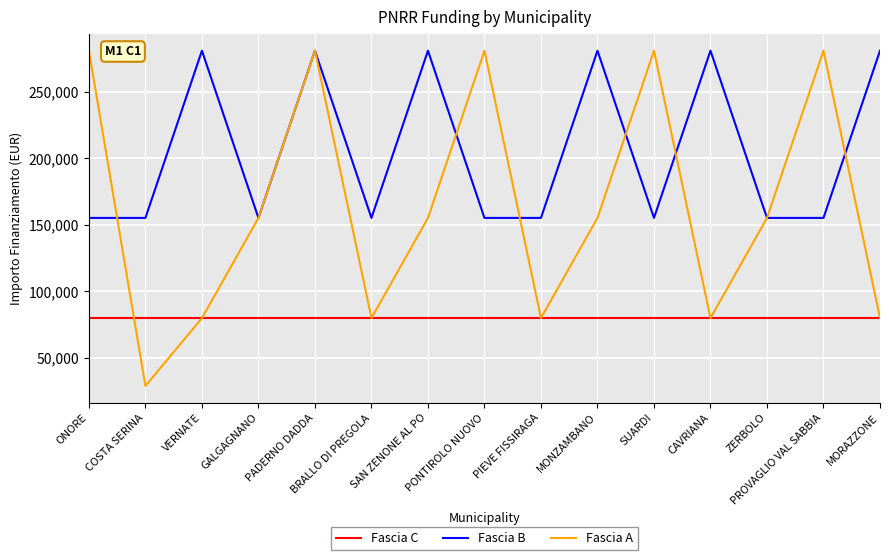

What is the lowest value of the Fascia A series?

28902